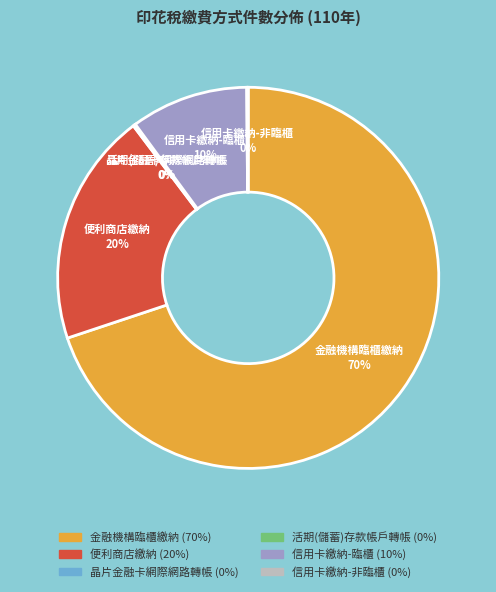

Does any single category account for the majority?

Yes